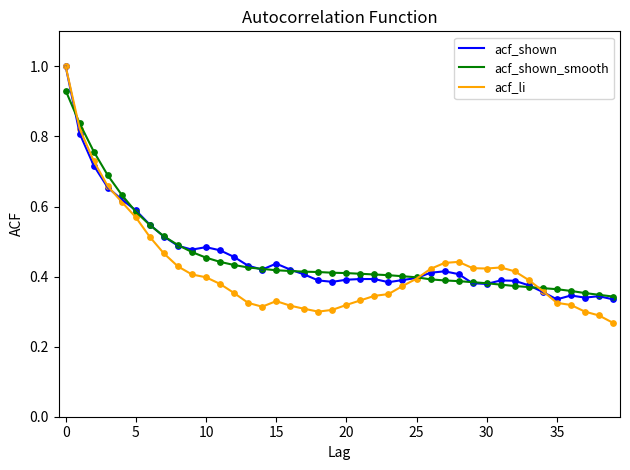

What is the maximum value shown in the chart?

1.0